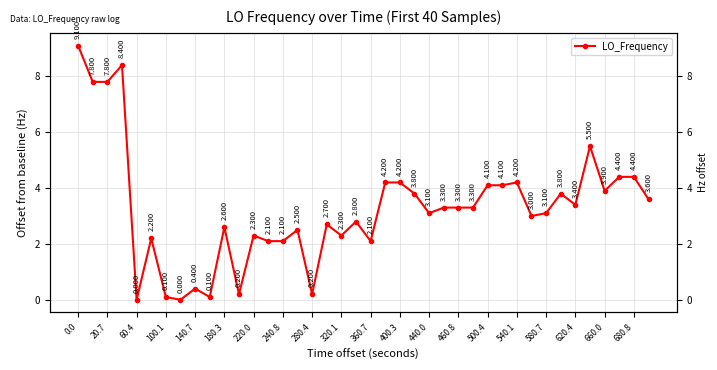

What is the label of the 9th point from the left?

140.7